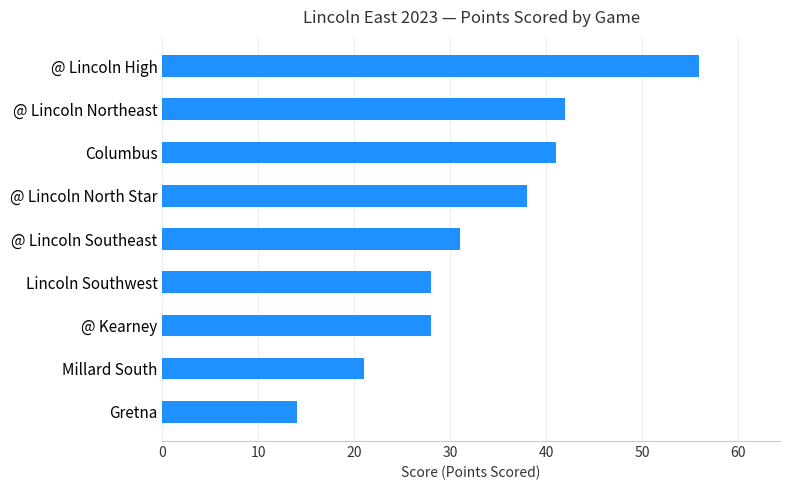

What is the difference between the maximum and second lowest values?

35